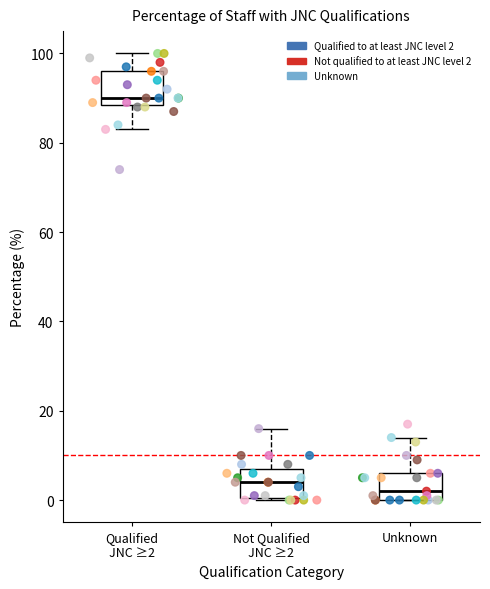

Reading left to right, transcribe this box plot: for each box, give where its median line is, the range the box spans, and where its two whiskers end, as read against the y-axis. The values are not printed on the chart, so give them approximately, as read against the axis.

Qualified JNC ≥2: median 90, box 88 to 96, whiskers 84 to 100
Not Qualified JNC ≥2: median 4, box 0 to 8, whiskers 0 to 16
Unknown: median 2, box 0 to 6, whiskers 0 to 14